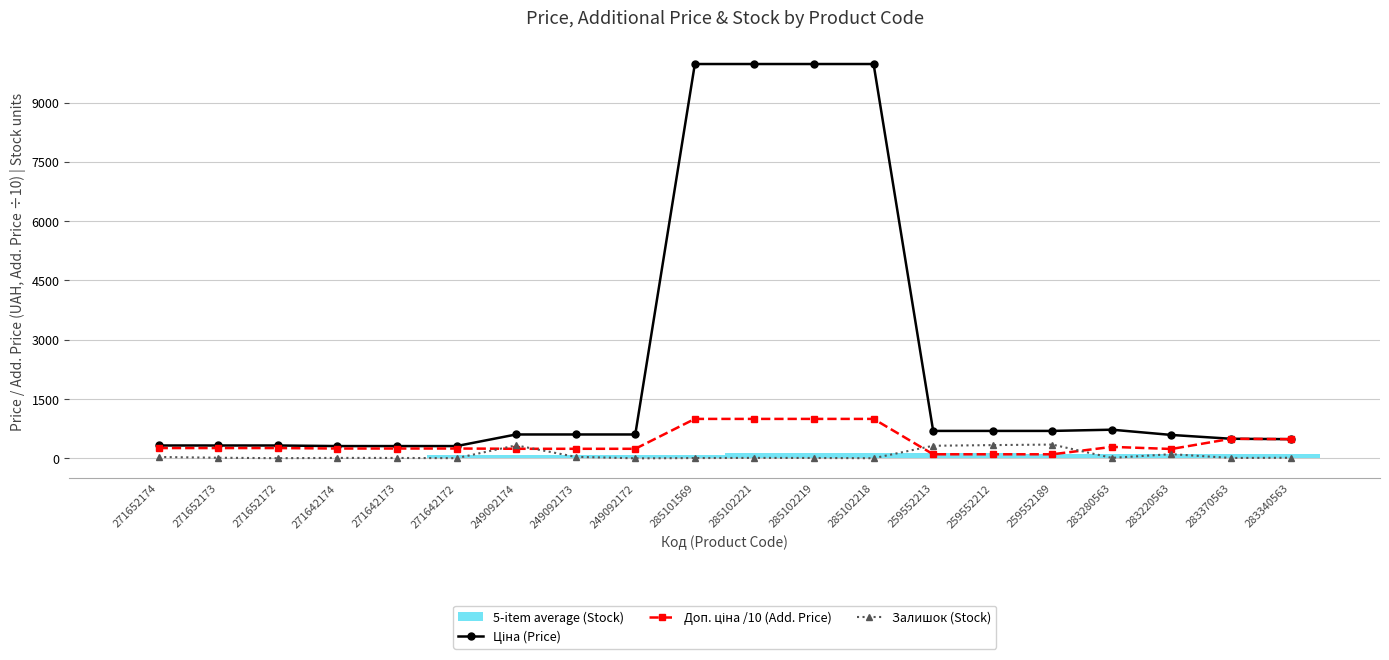

Is it true that Залишок (Stock) equals 38.0 at 249092173?

True